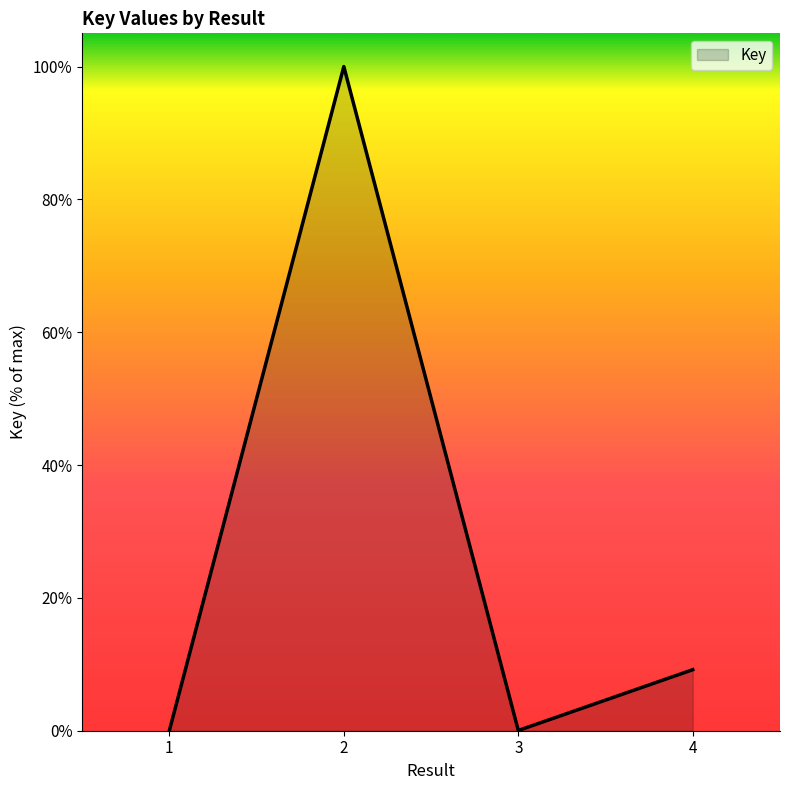

What is the change in value from 1 to 2?

+100.0